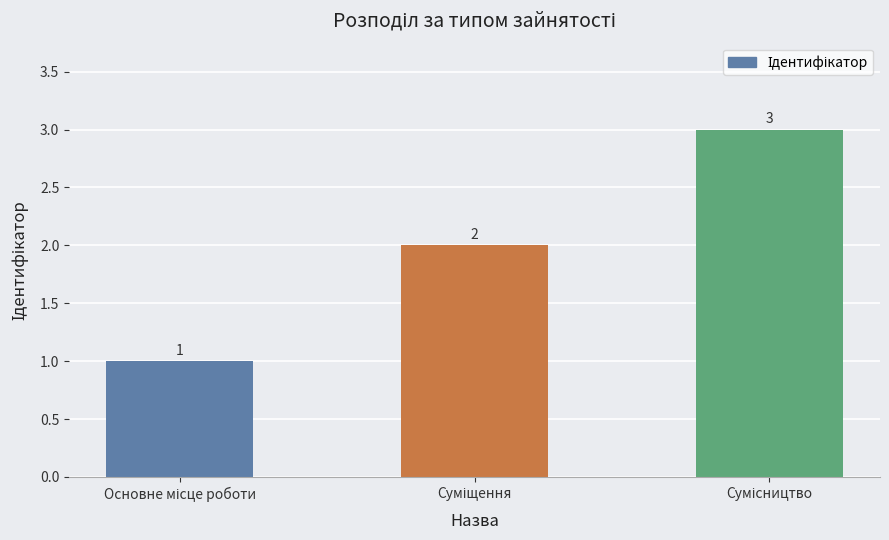

Reading right to left, what are all the values shown in this chart?

3	2	1